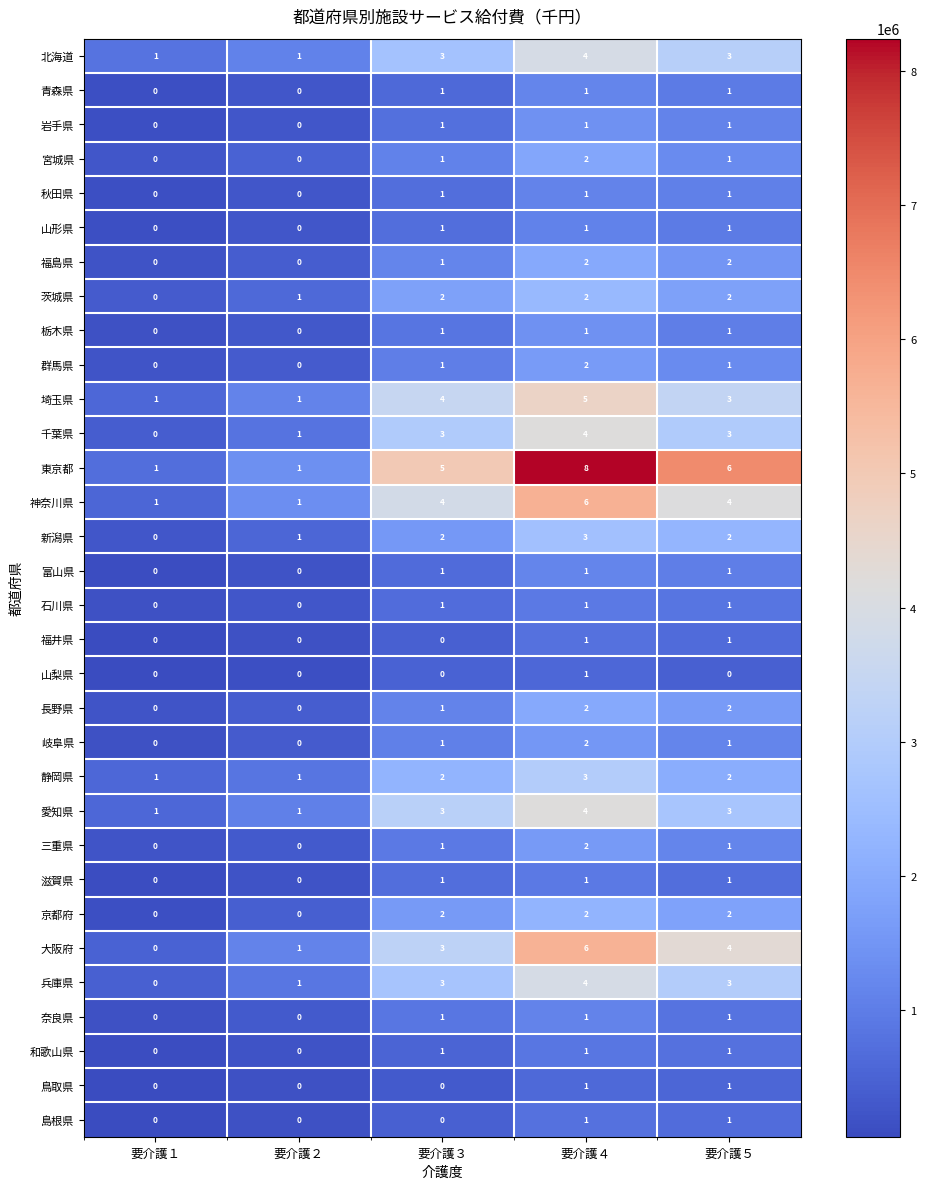

Which series has the largest total across all categories?

東京都